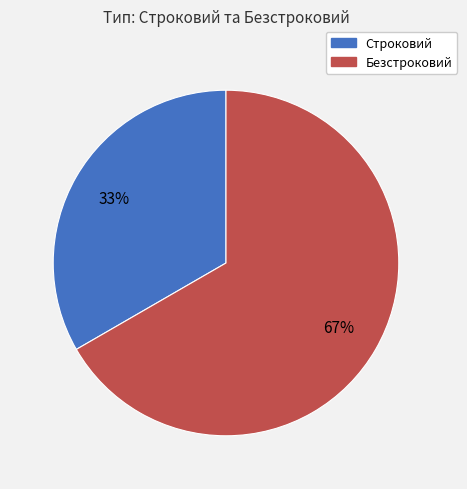

To the nearest percent, what percentage of the pie is Безстроковий?

67%